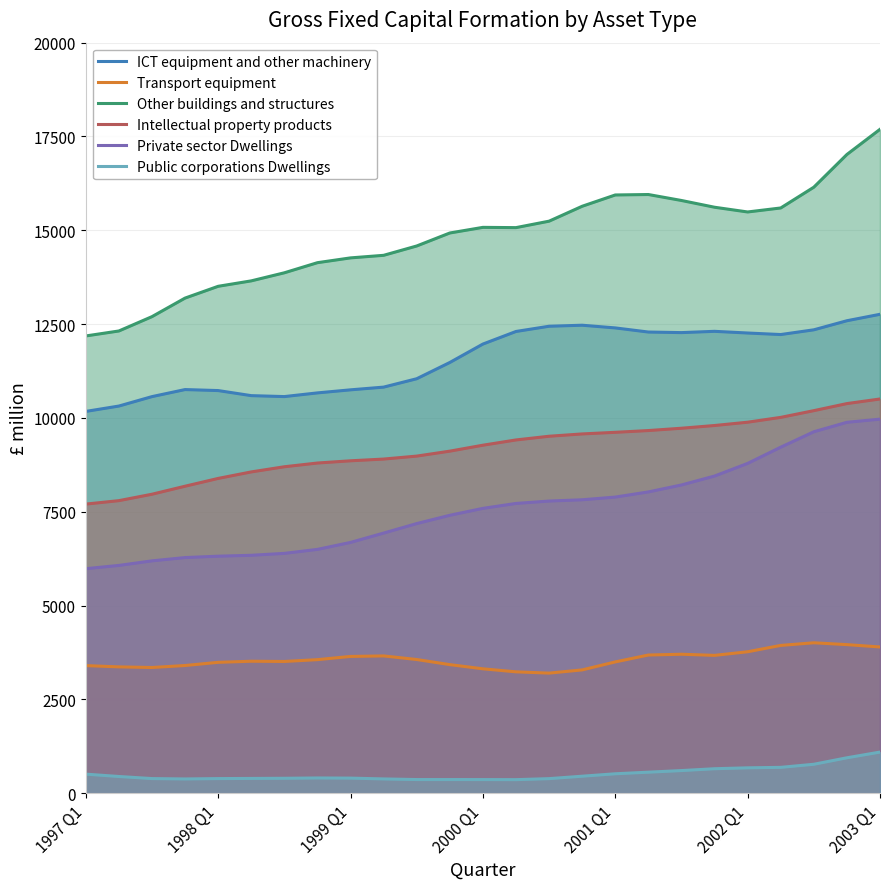

How many lines are shown in the chart?

6